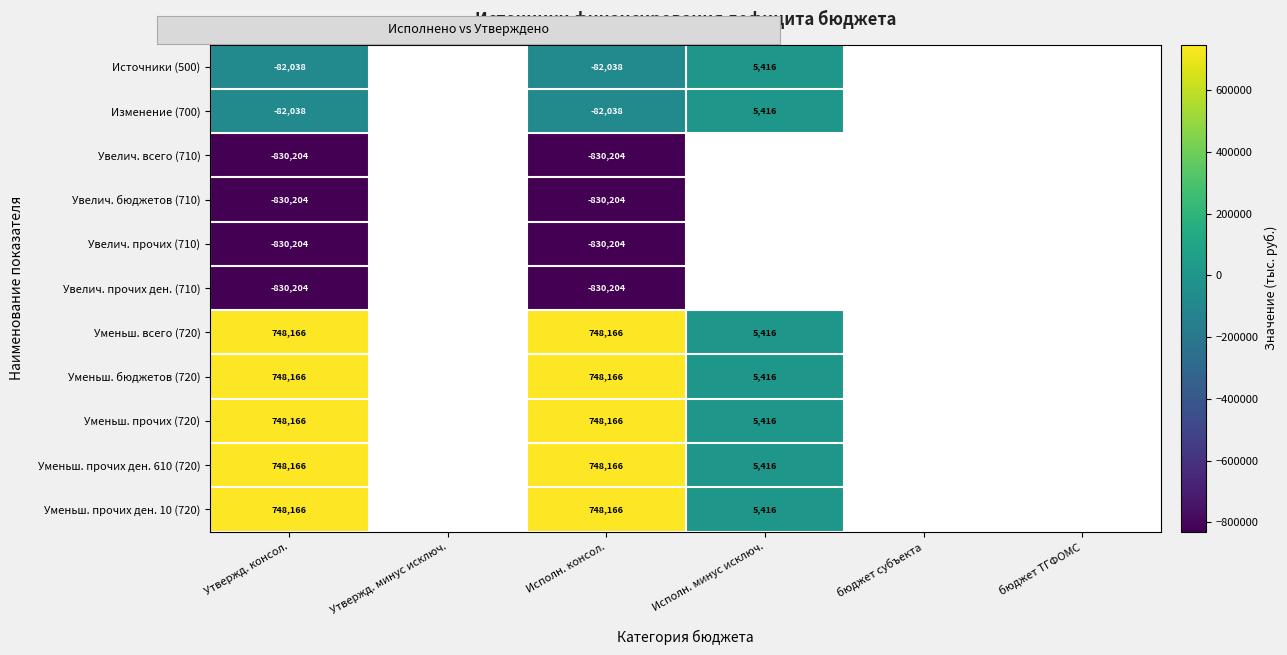

Which label corresponds to the smallest value in the chart?

Утвержд. консол.